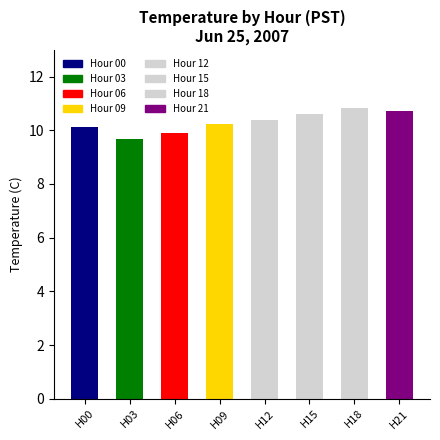

What is the smallest value displayed?

9.7